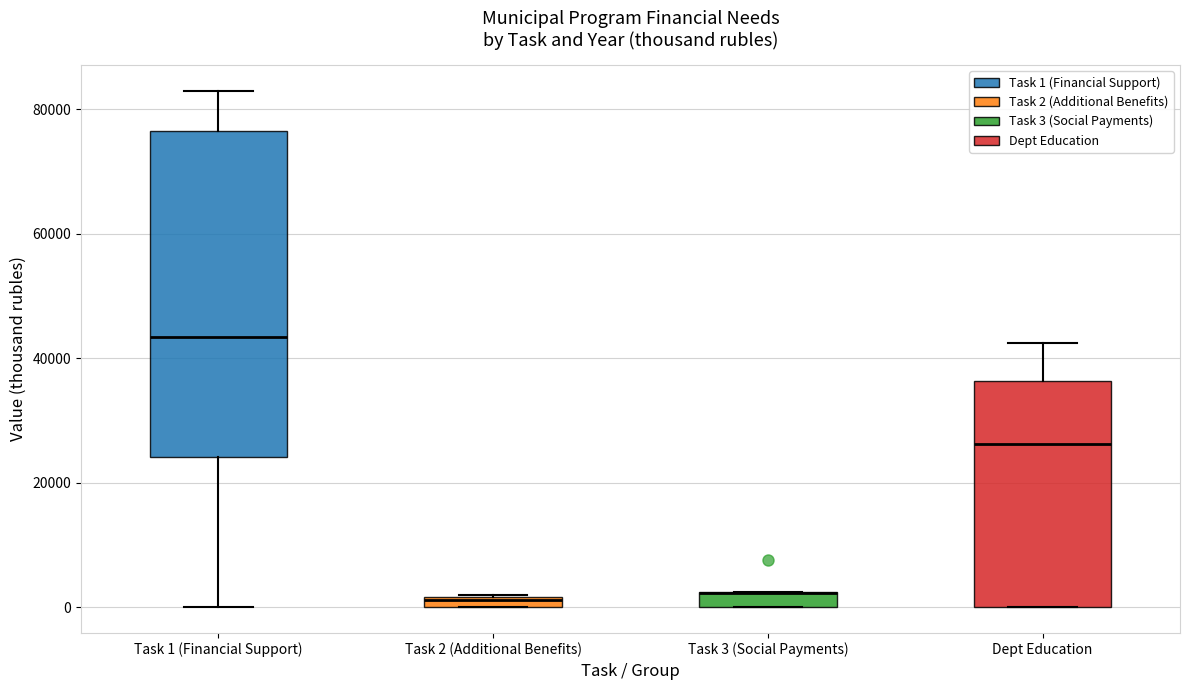

Where is the lower edge of the box for Task 1 (Financial Support) on the y-axis? The values are not printed on the chart, so give them approximately, as read against the axis.

24000